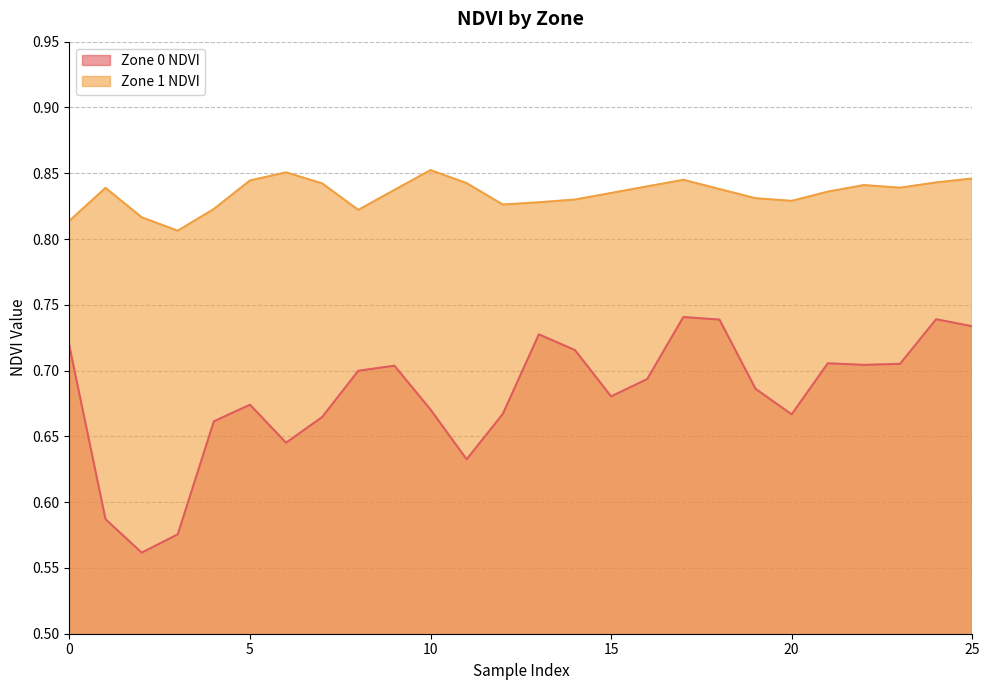

What is the smallest value displayed?

0.6